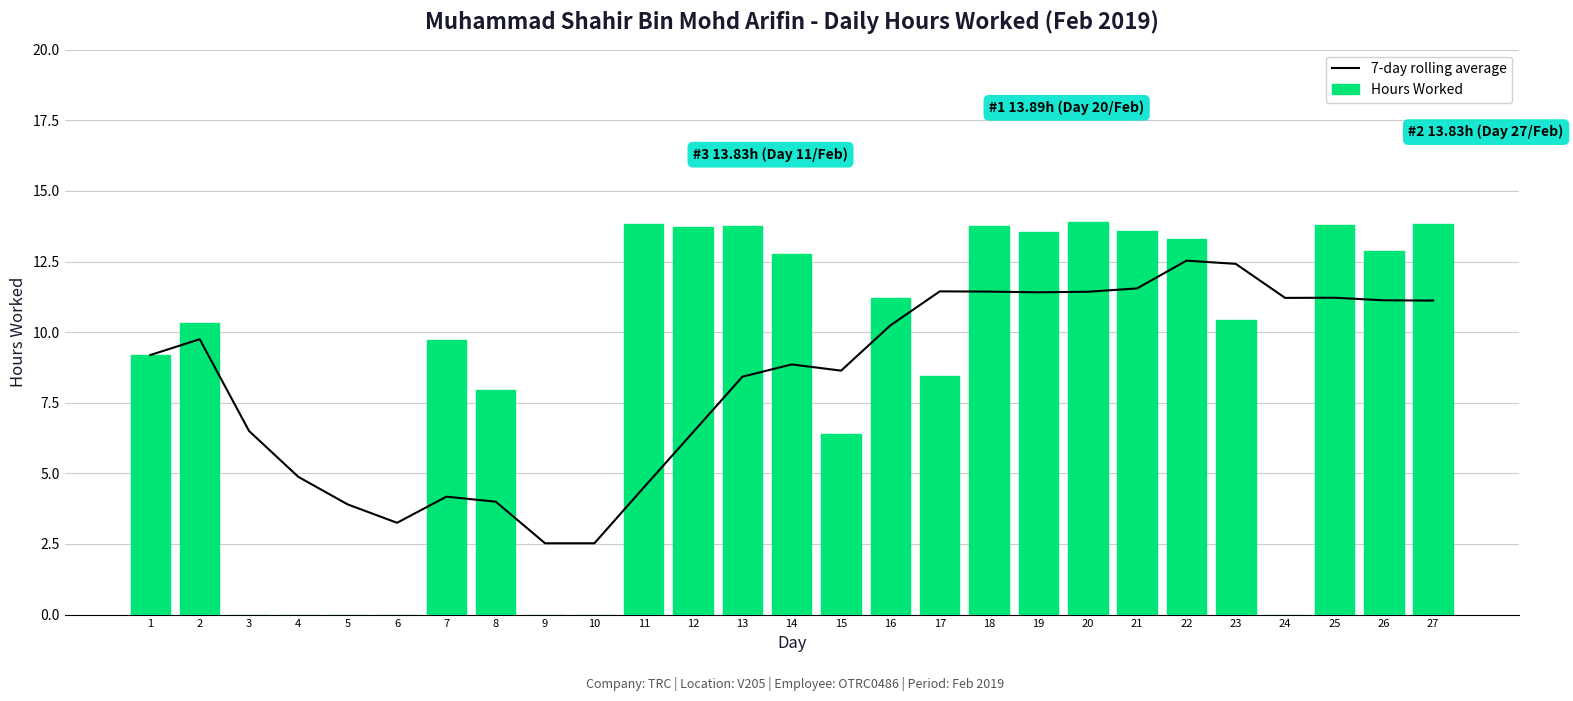

Is it true that 7-day rolling average equals 18.5 at 27?

False